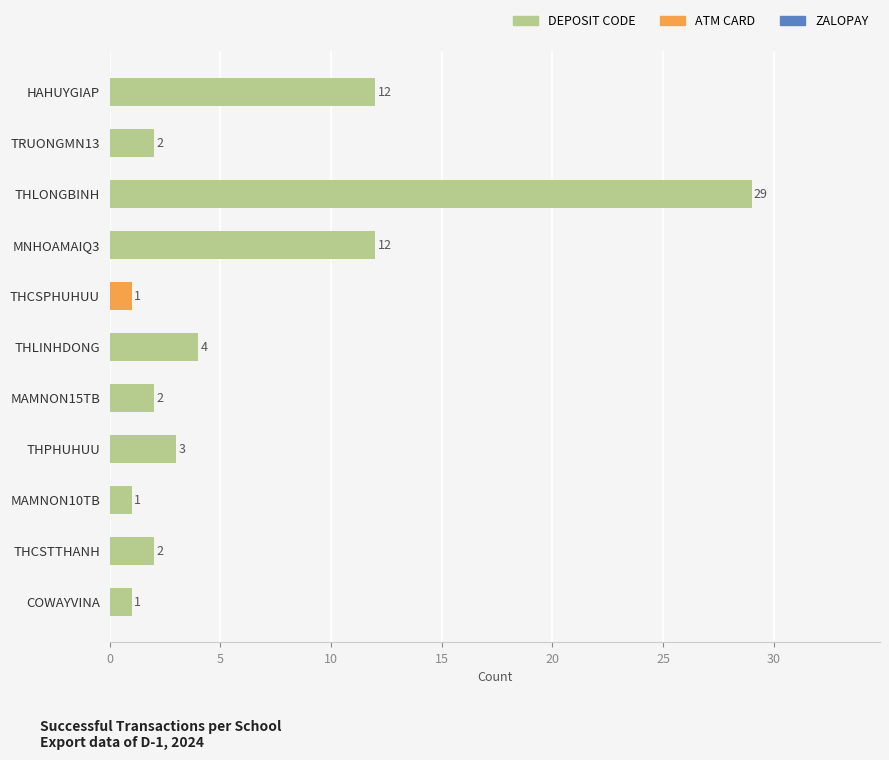

True or false: the data shows 1 at COWAYVINA.

True